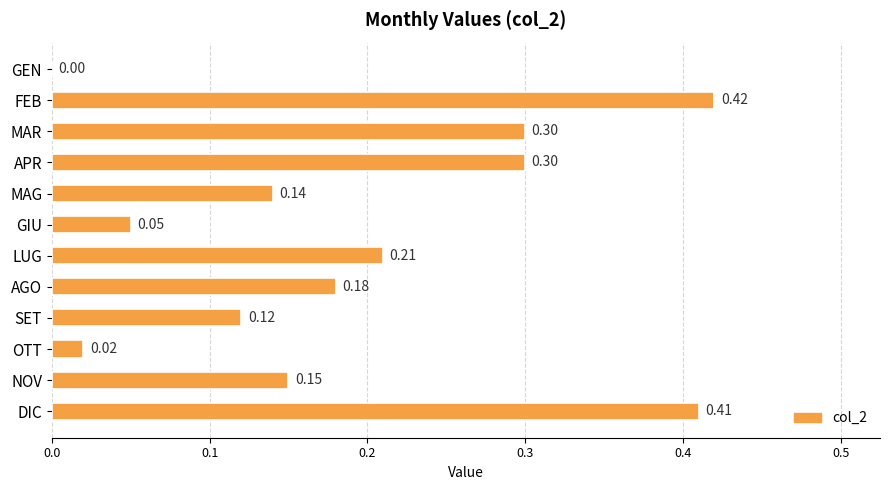

What is the change in value from FEB to SET?

-0.3